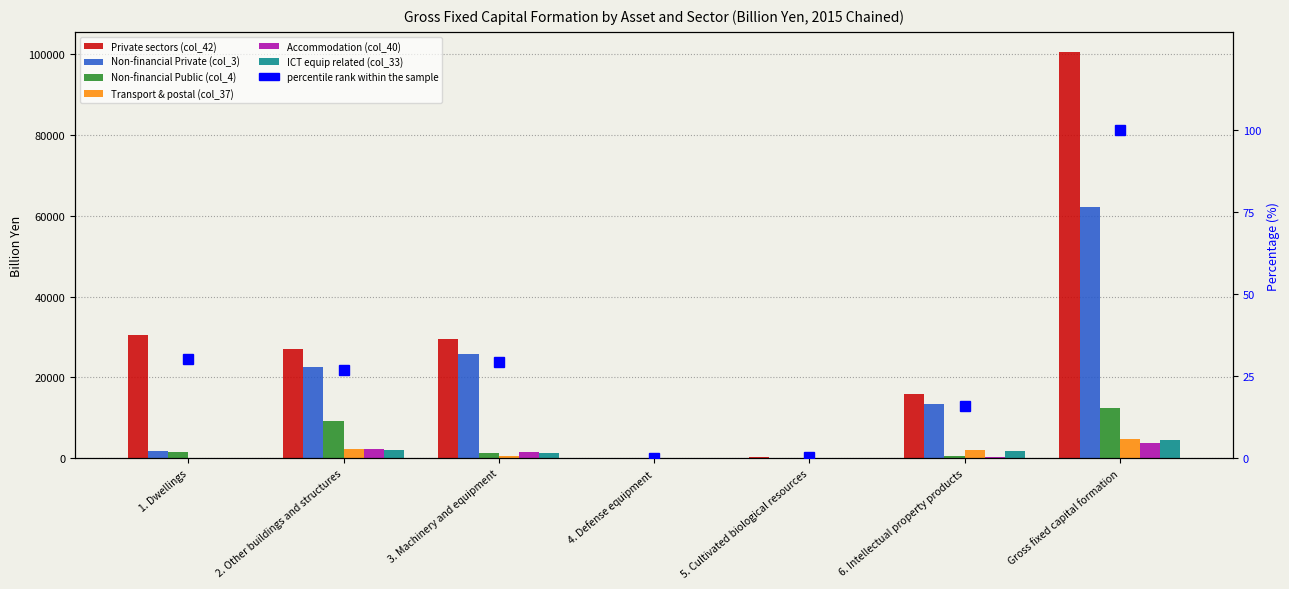

What is the difference between the Non-financial Private (col_3) values at Gross fixed capital formation and 1. Dwellings?

60490.3